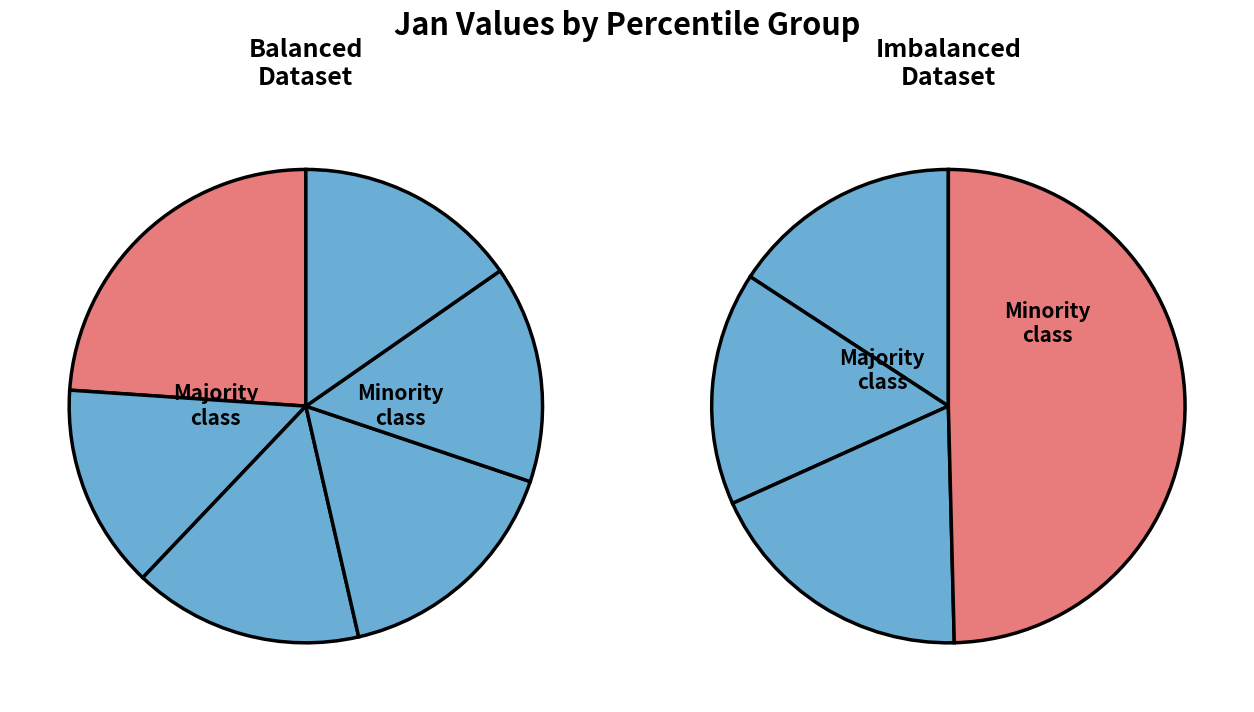

What percentage do pct05 and pct65 together represent?

19.7%